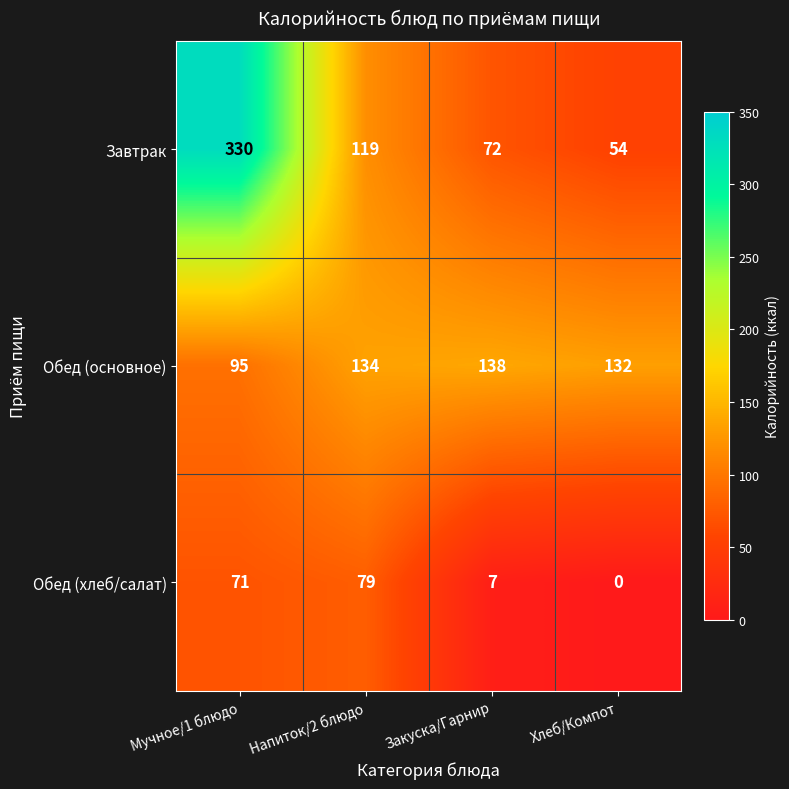

True or false: Обед (хлеб/салат) has a value of 7 at Закуска/Гарнир.

True